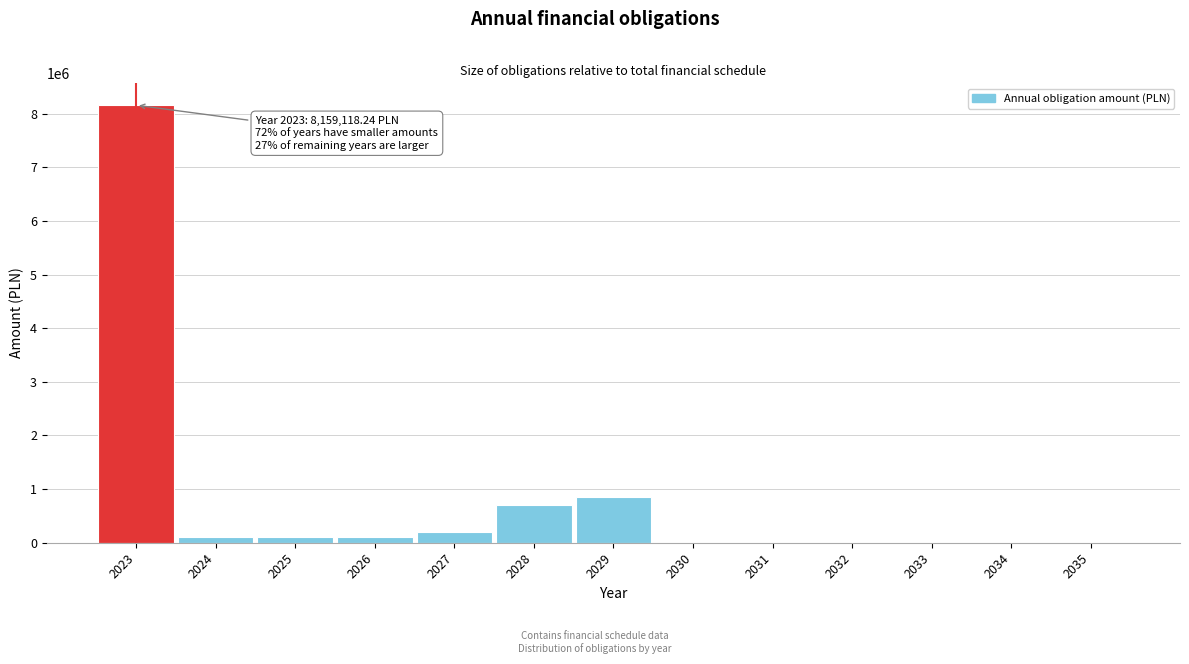

Reading left to right, extract all data points from this chart.

2023=8159118.2	2024=100297.0	2025=100297.0	2026=100297.0	2027=200297.0	2028=700297.0	2029=860297.0	2030=0.0	2031=0.0	2032=0.0	2033=0.0	2034=0.0	2035=0.0